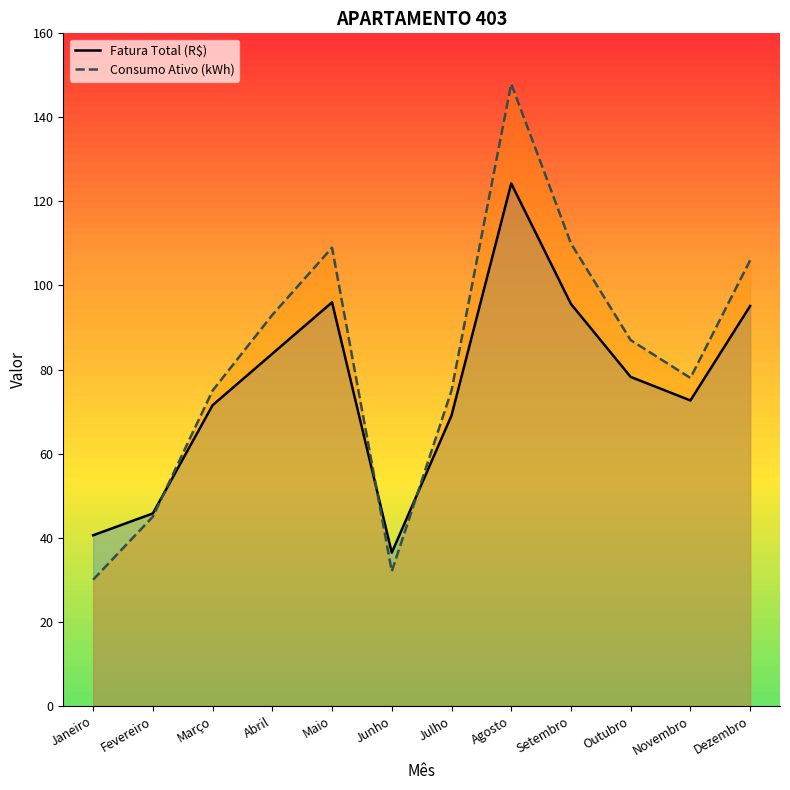

How many lines are shown in the chart?

2